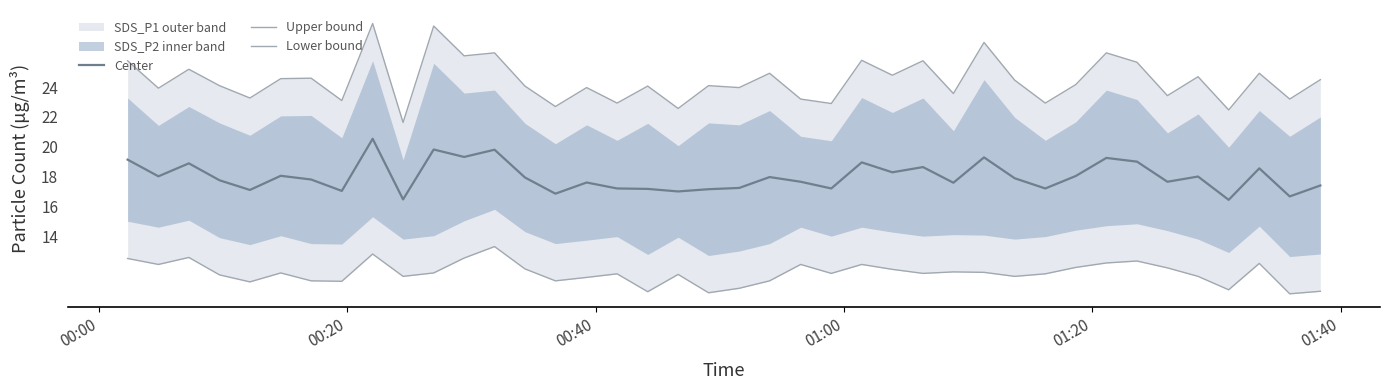

What is the difference between the maximum and minimum values in the Center series?

4.1